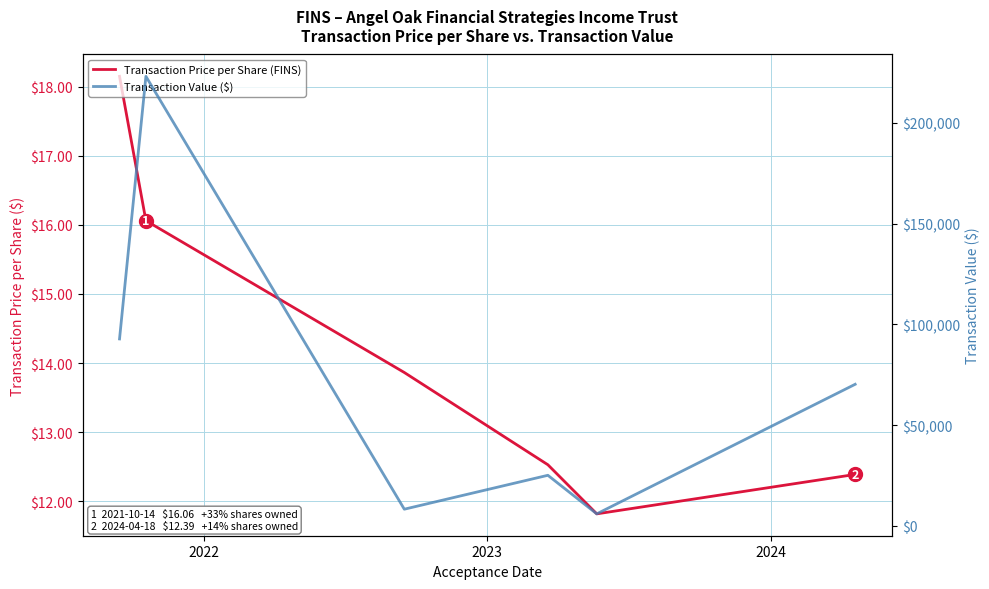

How many lines are shown in the chart?

2